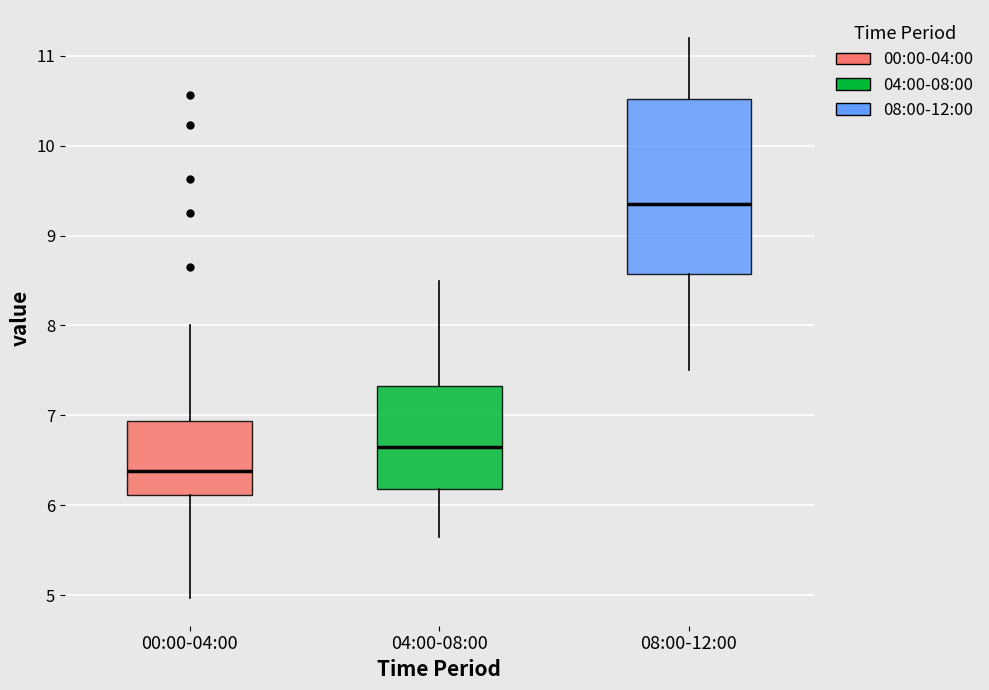

Reading left to right, read every box against the y-axis: the position of its median line, the range the box covers, and the ends of its whiskers. The values are not printed on the chart, so give them approximately, as read against the axis.

00:00-04:00: median 6.4, box 6.1 to 6.9, whiskers 5.0 to 8.0
04:00-08:00: median 6.7, box 6.2 to 7.3, whiskers 5.7 to 8.5
08:00-12:00: median 9.4, box 8.6 to 10.5, whiskers 7.5 to 11.2